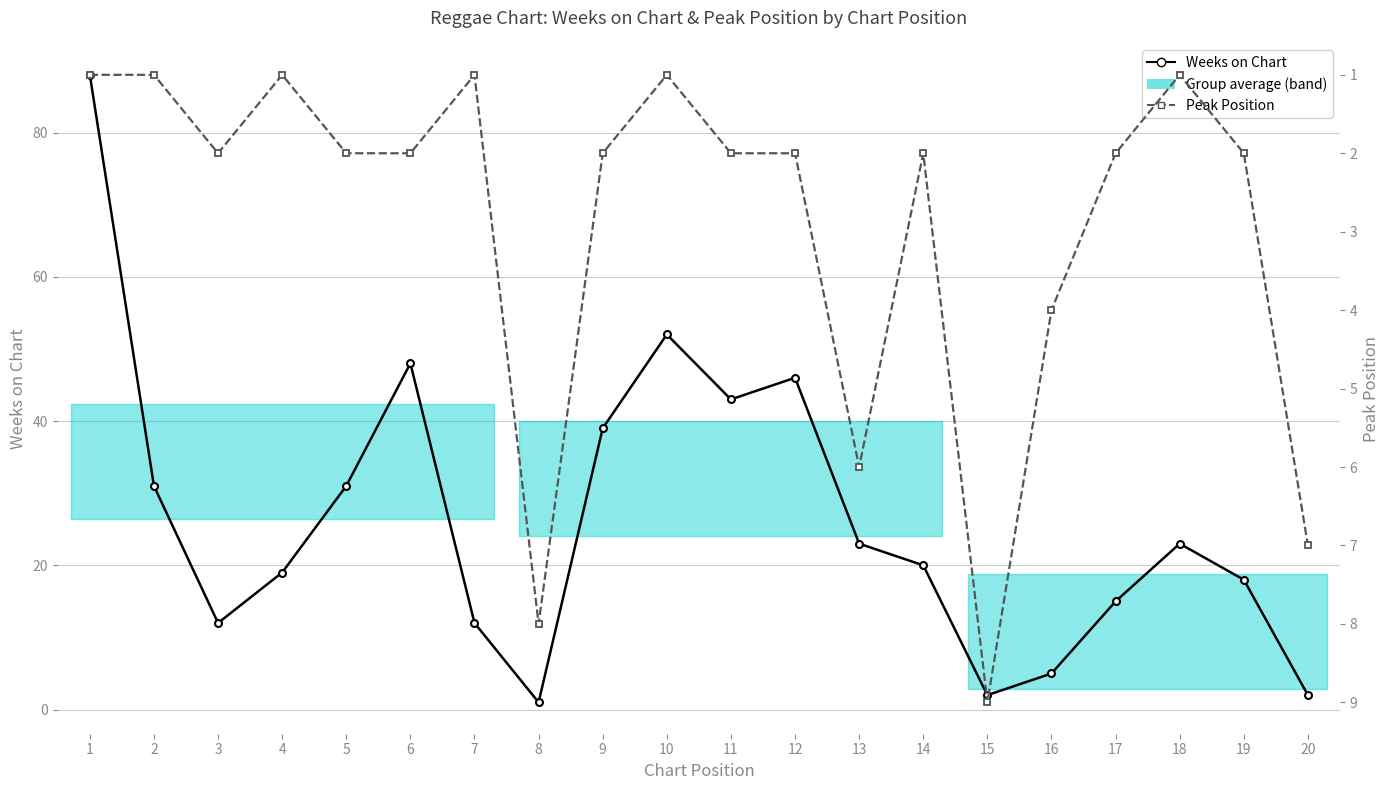

Which label corresponds to the largest value in the chart?

1